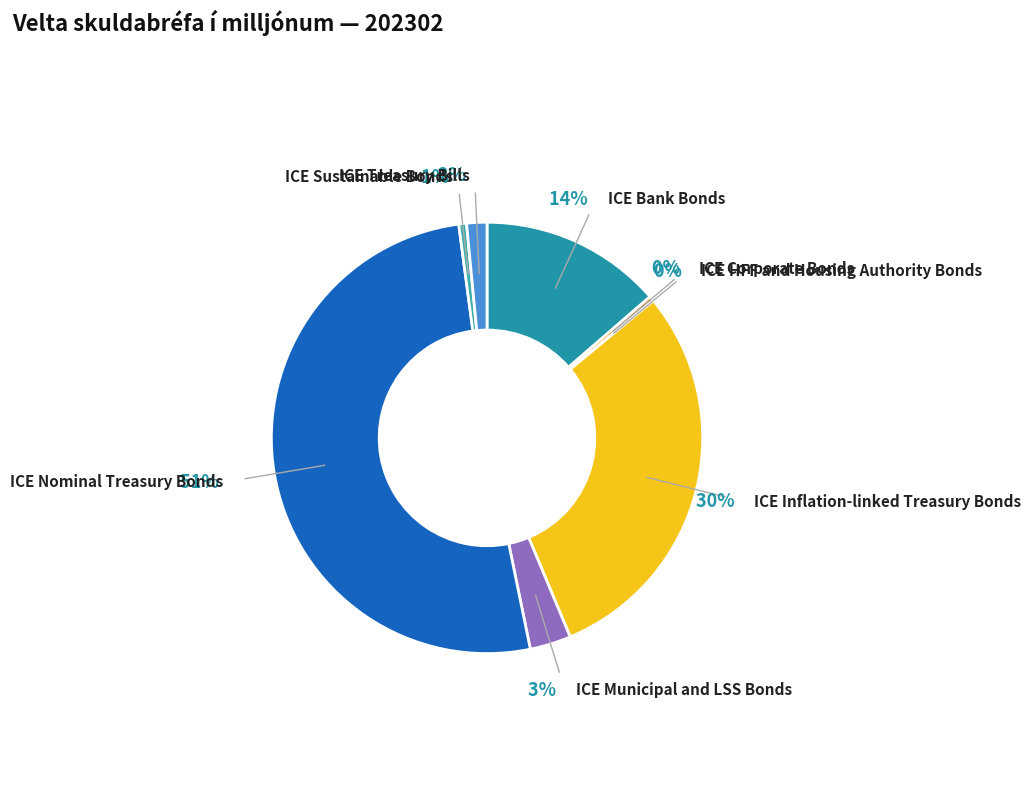

Which category has the smallest portion of the pie?

ICE HFF and Housing Authority Bonds